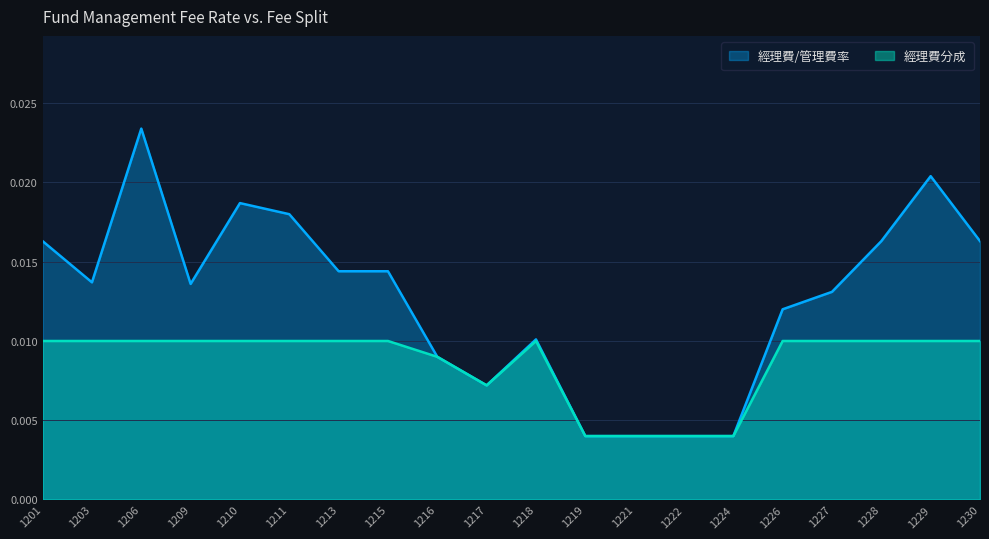

What are all the series names shown in the legend?

經理費/管理費率, 經理費分成